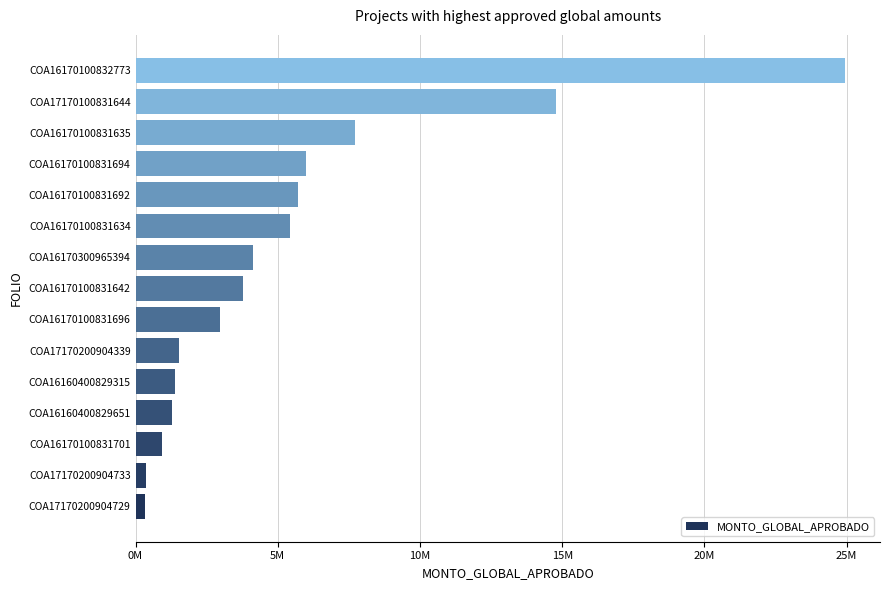

Are the bars horizontal?

Yes